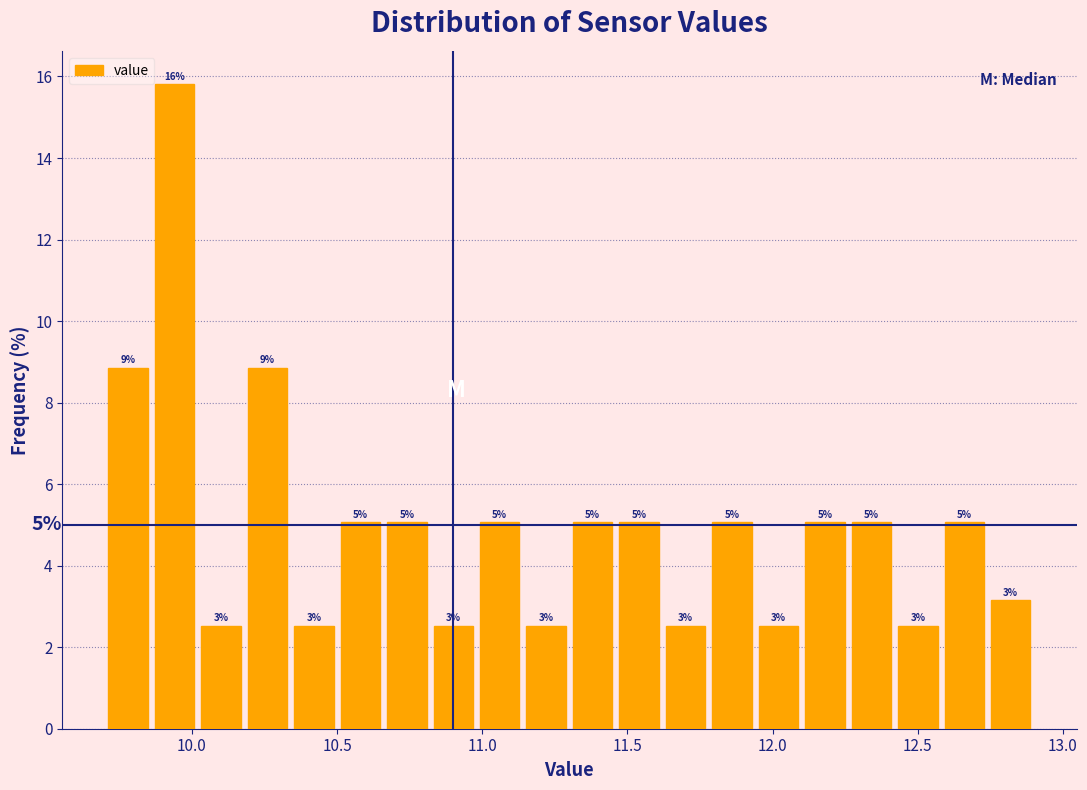

Read against the x-axis, roughly where is the centre of the tallest bar?

9.95